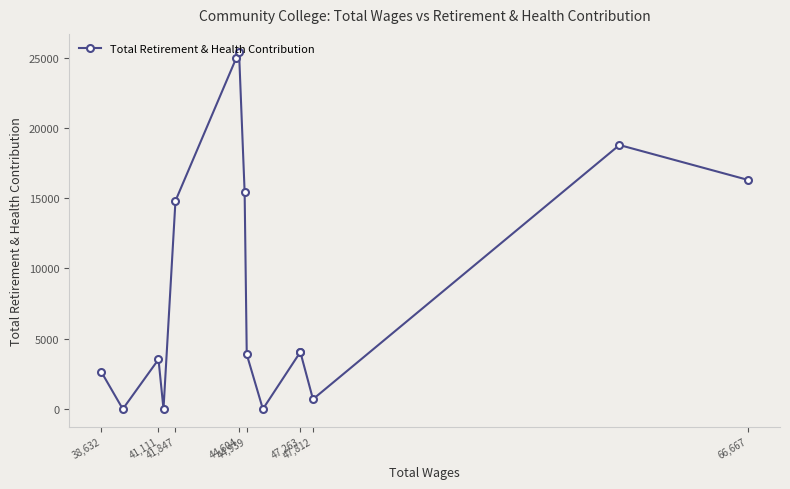

How many lines are shown in the chart?

1